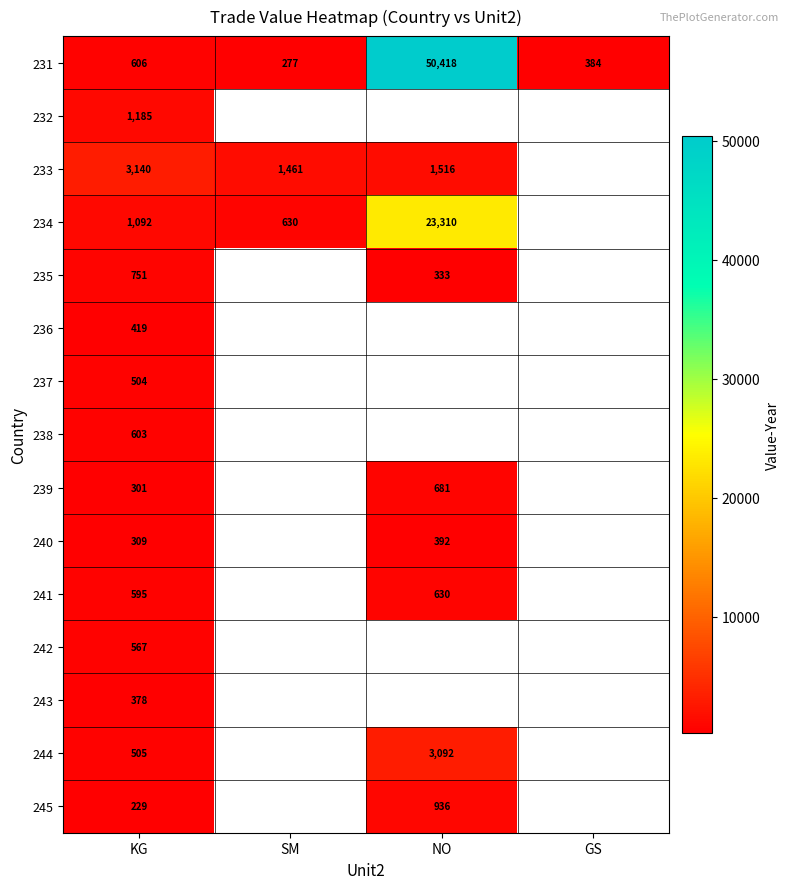

Is it true that 240 equals 309 at KG?

True